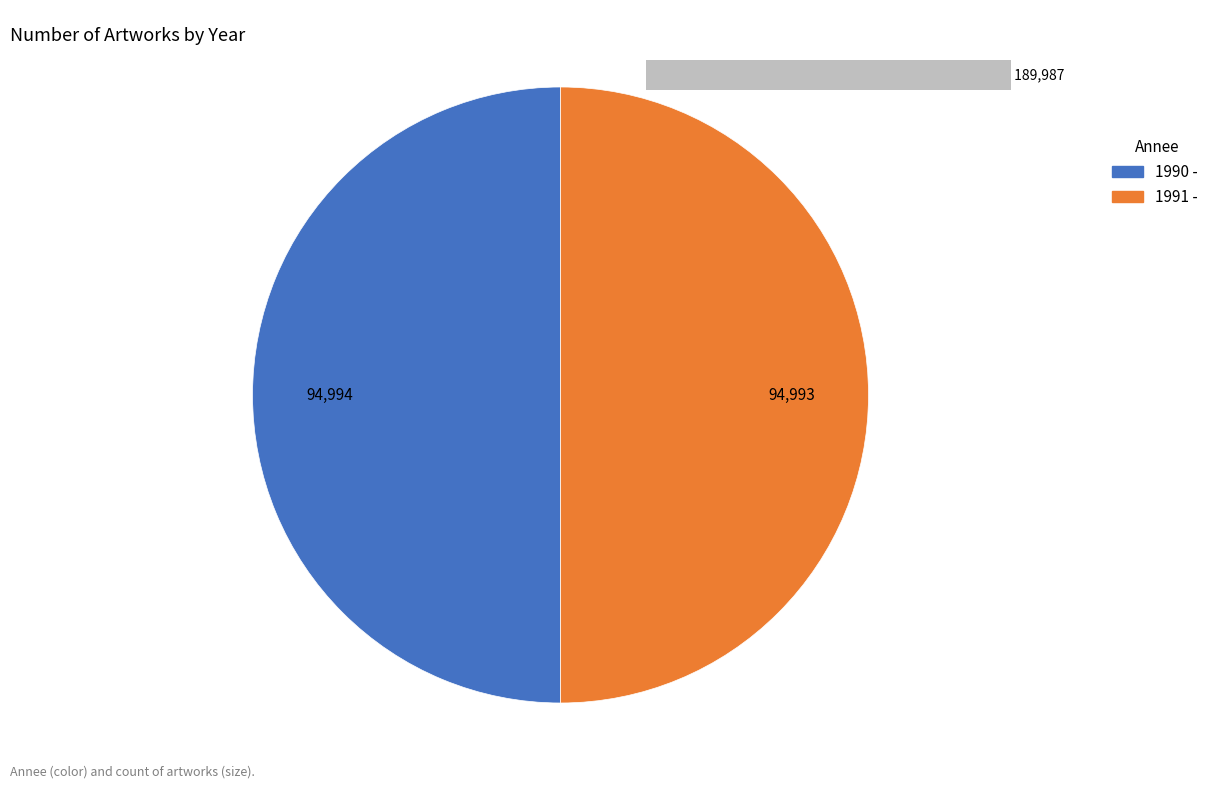

What is the majority slice?

1990 - 